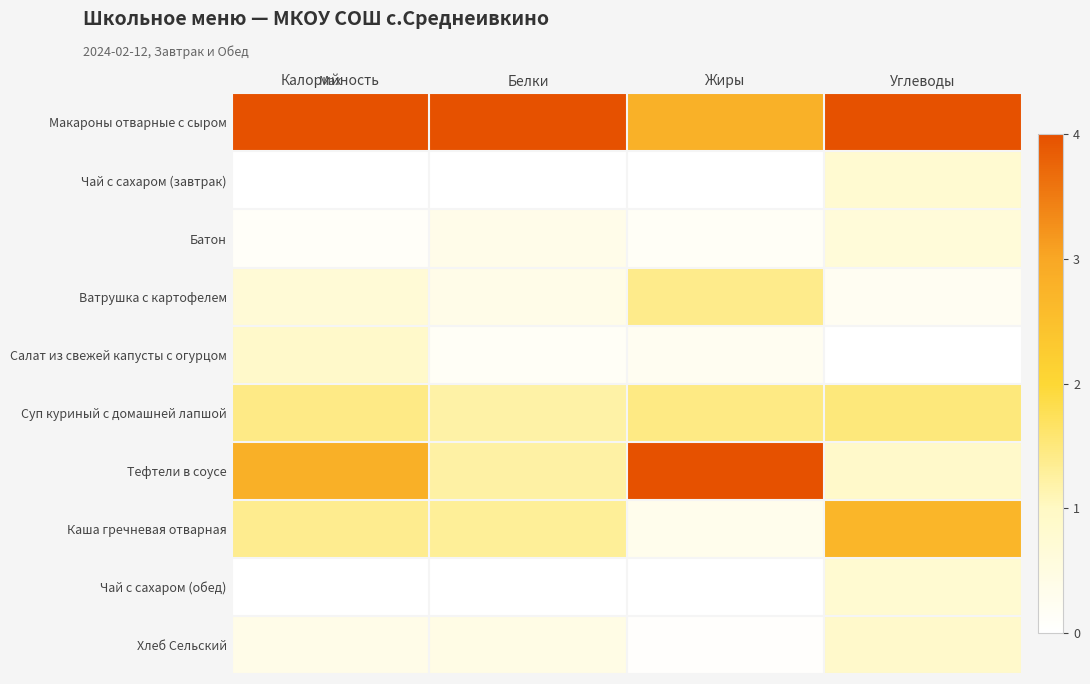

Which series has the largest range (max minus min)?

Тефтели в соусе